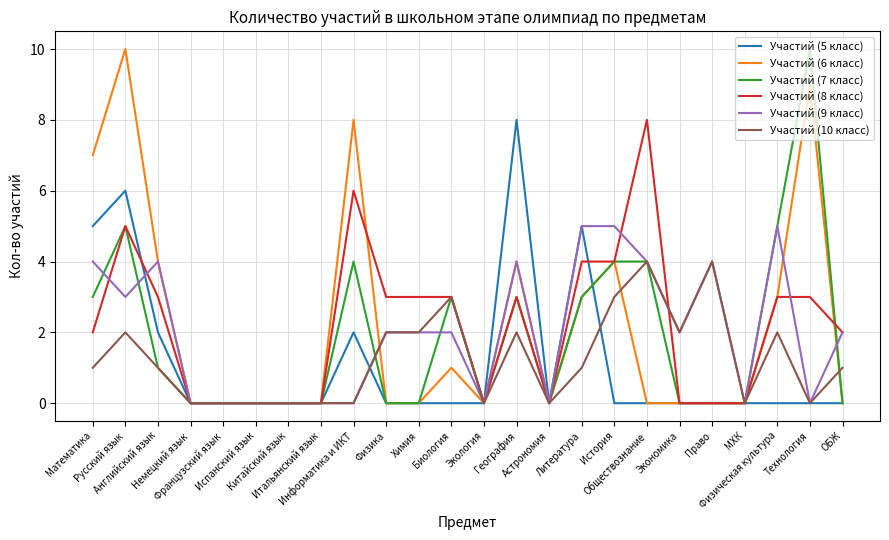

What is the greatest value displayed?

10